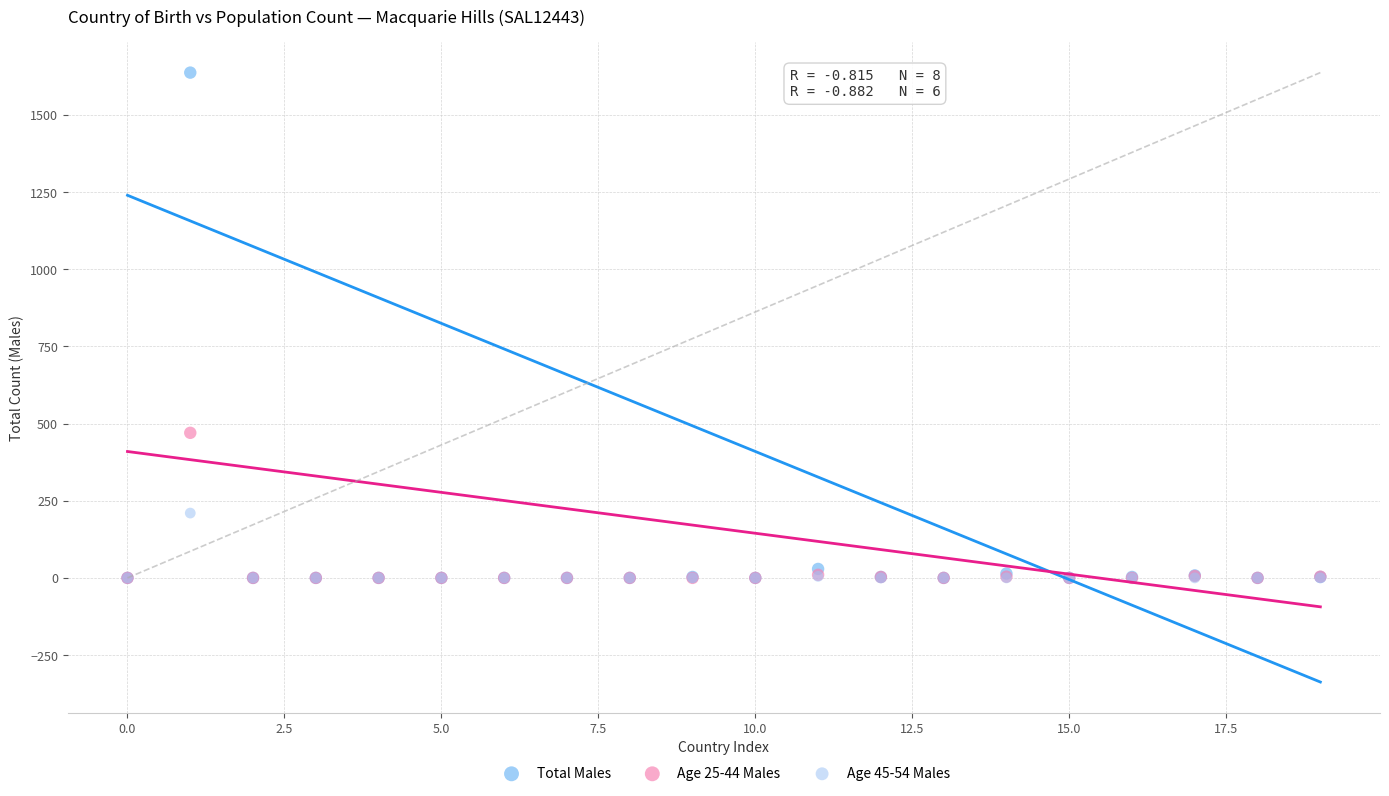

What are all the series names shown in the legend?

Total Males, Age 25-44 Males, Age 45-54 Males